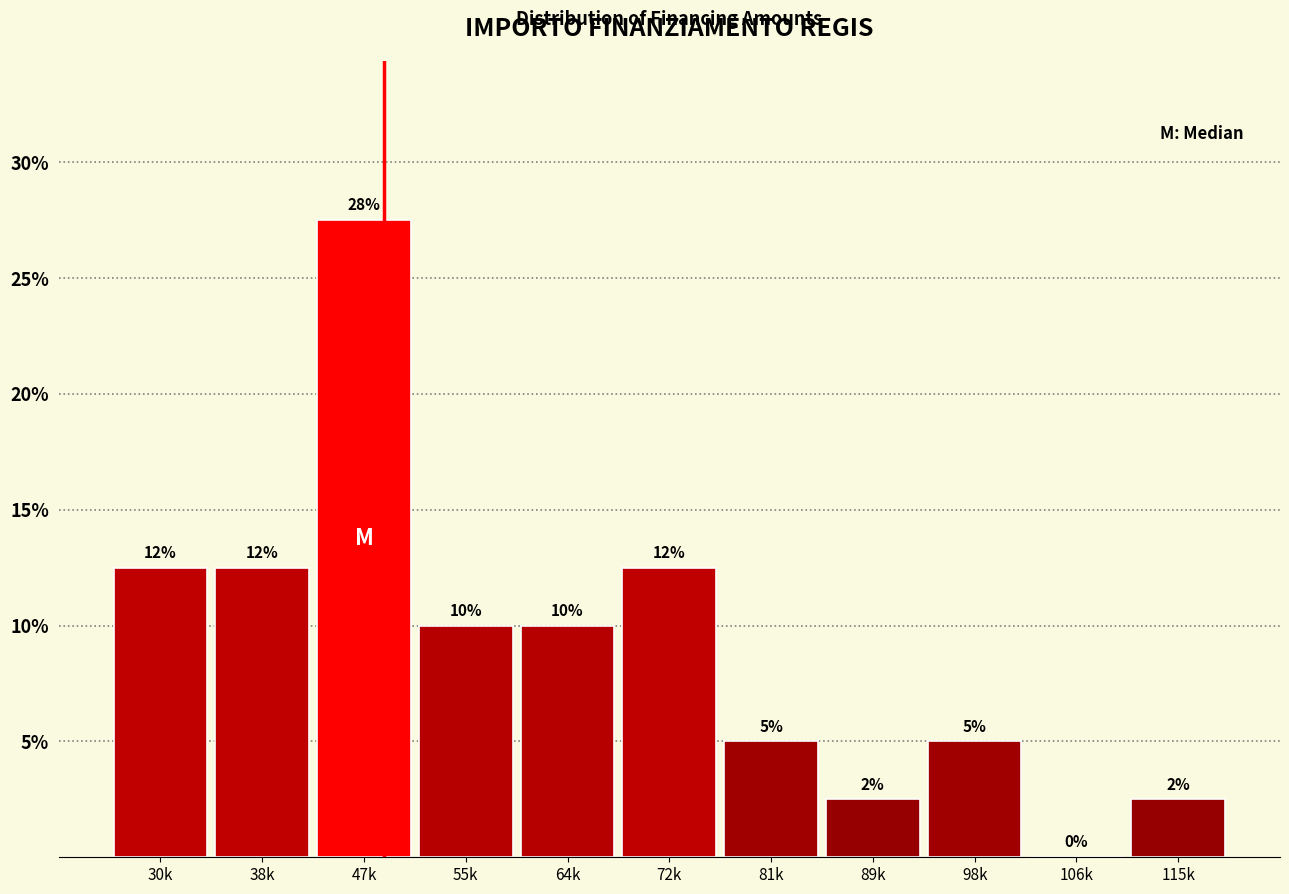

Are the bars horizontal?

No